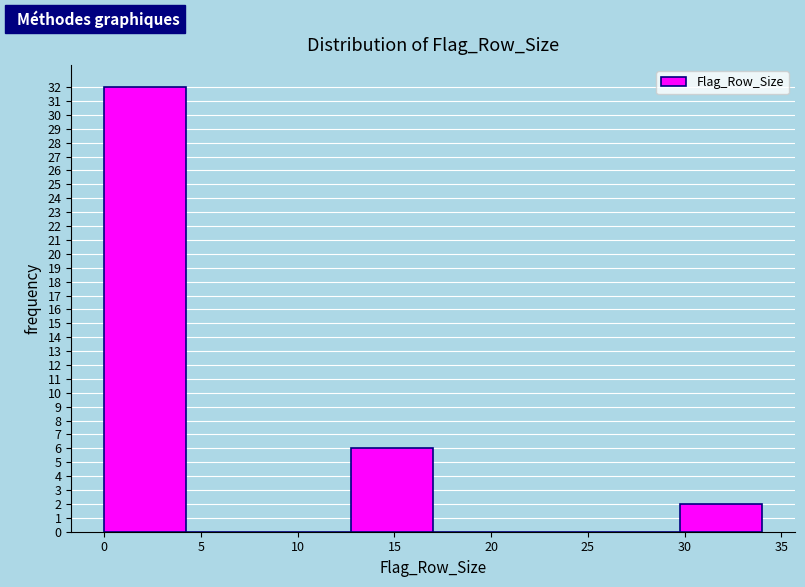

Reading left to right, transcribe this chart: for each bar, give the range it covers on the x-axis and its height. Neither the bar edges nor the heights are printed on the chart, so give them approximately, as read against the axes.

0.00 to 4.25: 32
4.25 to 8.50: 0
8.50 to 12.75: 0
12.75 to 17.00: 6
17.00 to 21.25: 0
21.25 to 25.50: 0
25.50 to 29.75: 0
29.75 to 34.00: 2